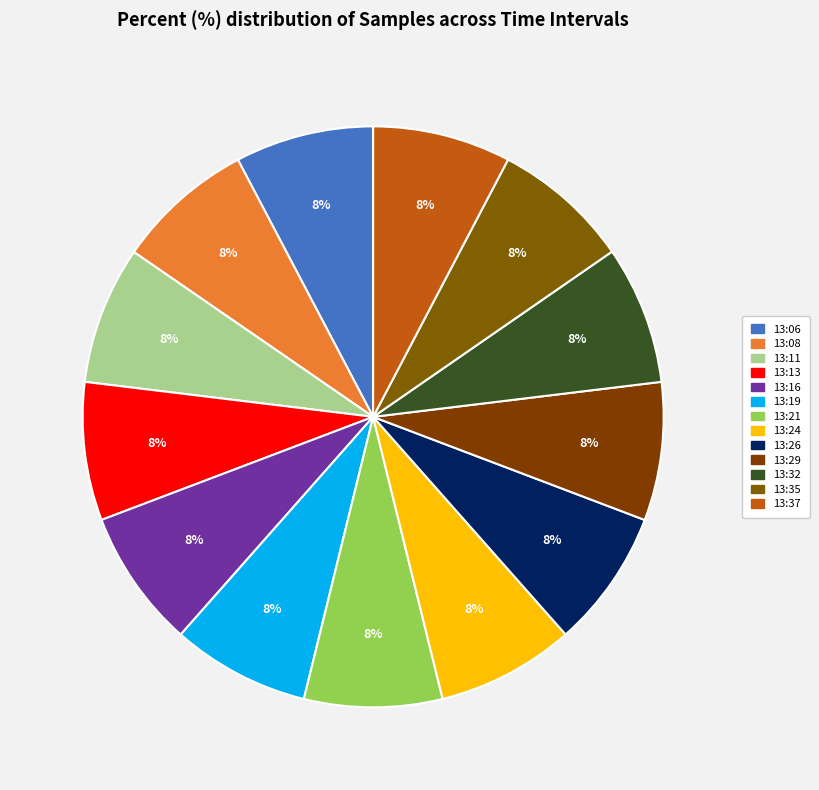

What percentage is NOT represented by 13:21?

92.3%